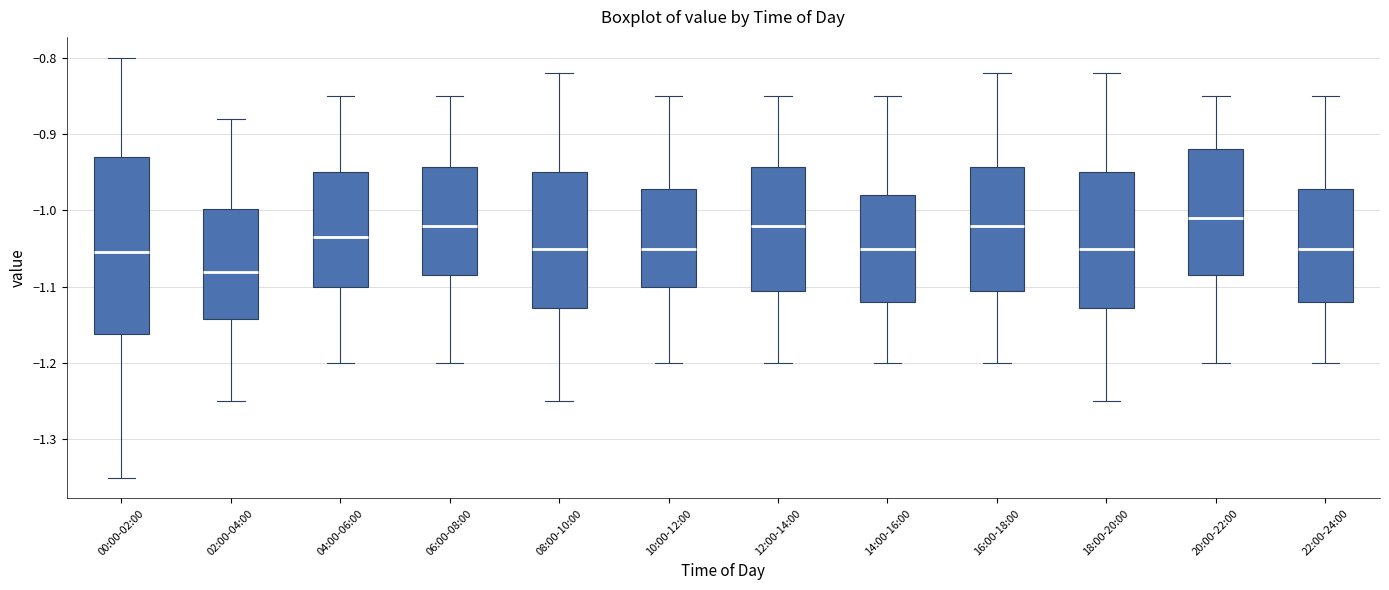

Which box's median line is the highest?

20:00-22:00